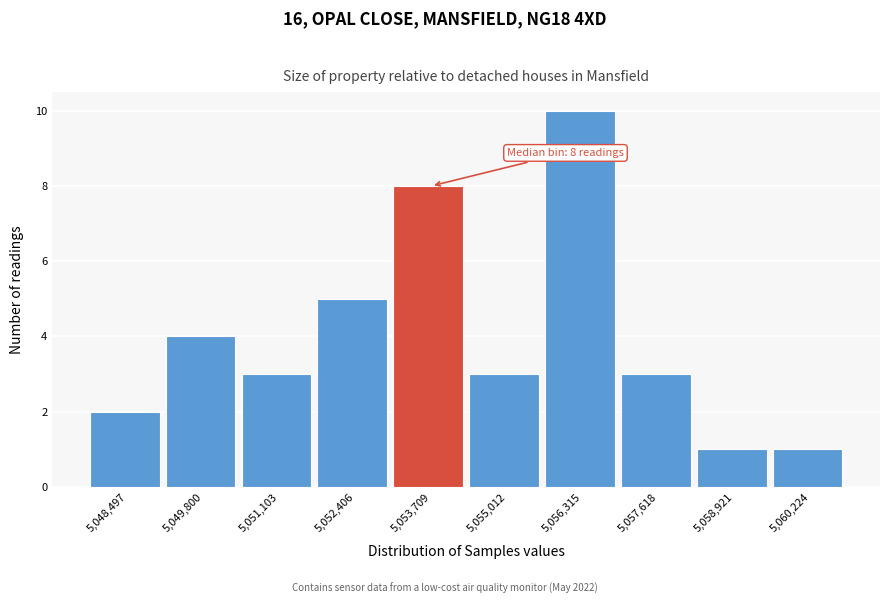

Reading left to right, list all the values displayed in this chart.

2	4	3	5	8	3	10	3	1	1